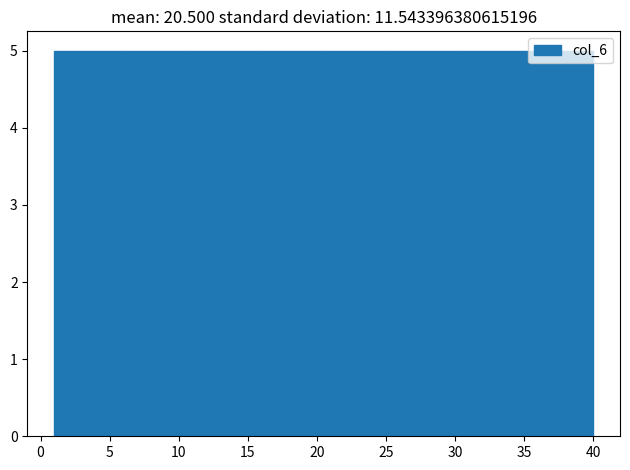

Reading left to right, transcribe this chart: for each bar, give the range it covers on the x-axis and its height. Neither the bar edges nor the heights are printed on the chart, so give them approximately, as read against the axes.

1.0 to 6.0: 5
6.0 to 11.0: 5
11.0 to 15.5: 5
15.5 to 20.5: 5
20.5 to 25.5: 5
25.5 to 30.5: 5
30.5 to 35.0: 5
35.0 to 40.0: 5